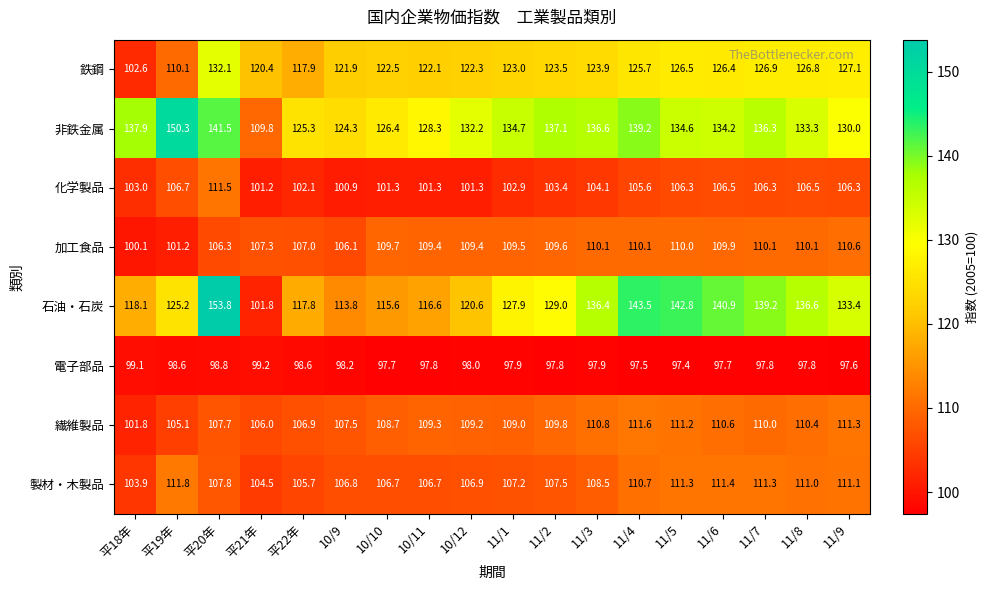

What is the smallest value displayed?

97.4